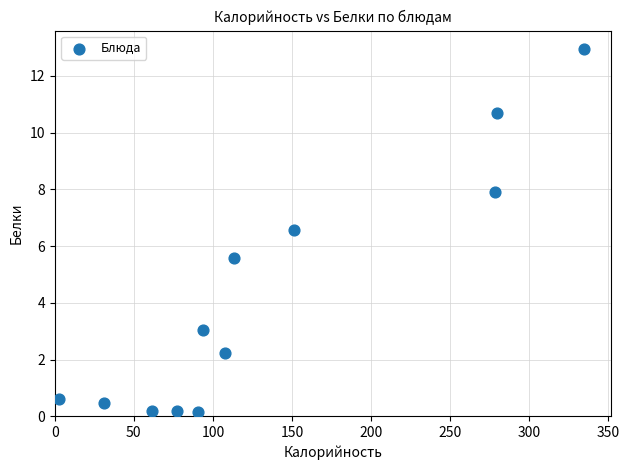

What Y value in the scatter plot is closest to 6?

5.6